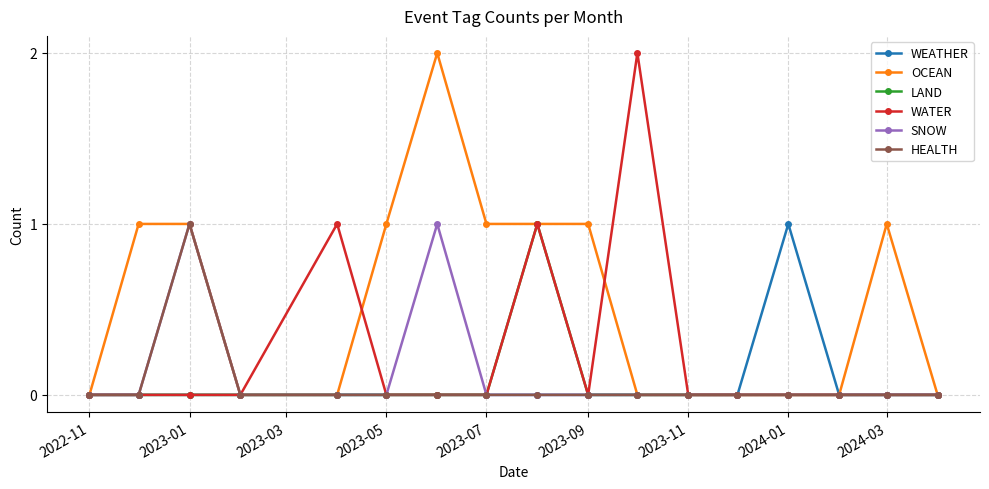

True or false: LAND has more than 0 points higher than both neighbors.

True